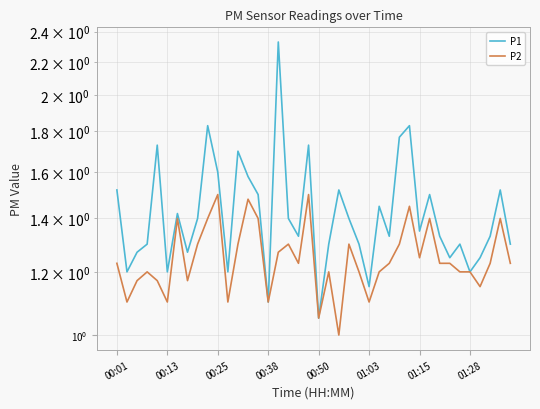

What is the value of the P2 point at the 5th from the left?

1.2